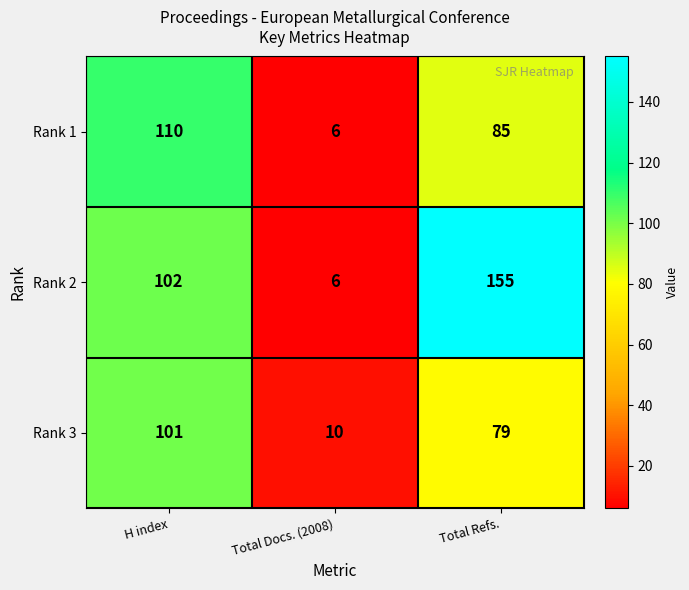

At how many categories does at least one series exceed 50?

2